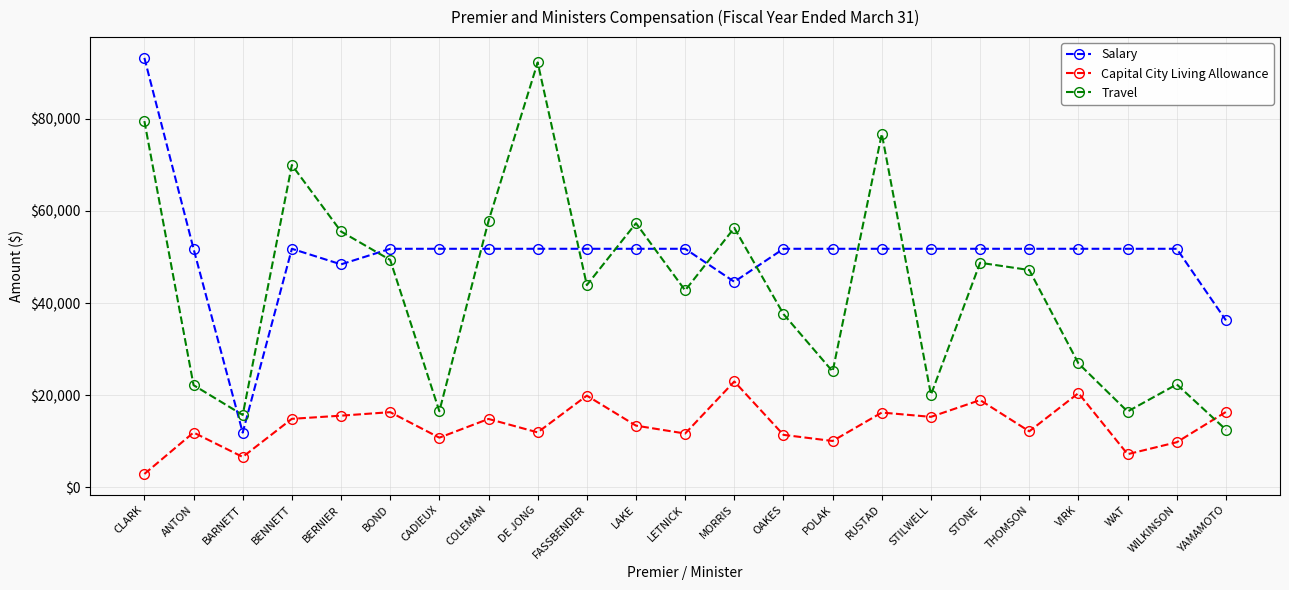

The Salary series shows 77300 at LAKE. True or false?

False